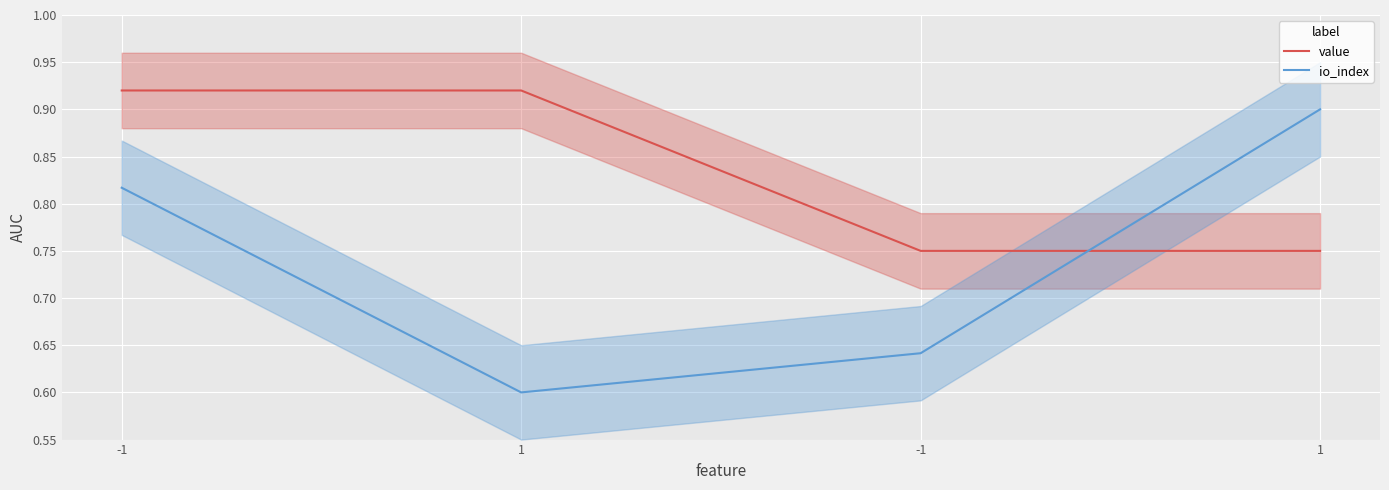

What is the difference between the io_index values at 1 and -1?

0.1